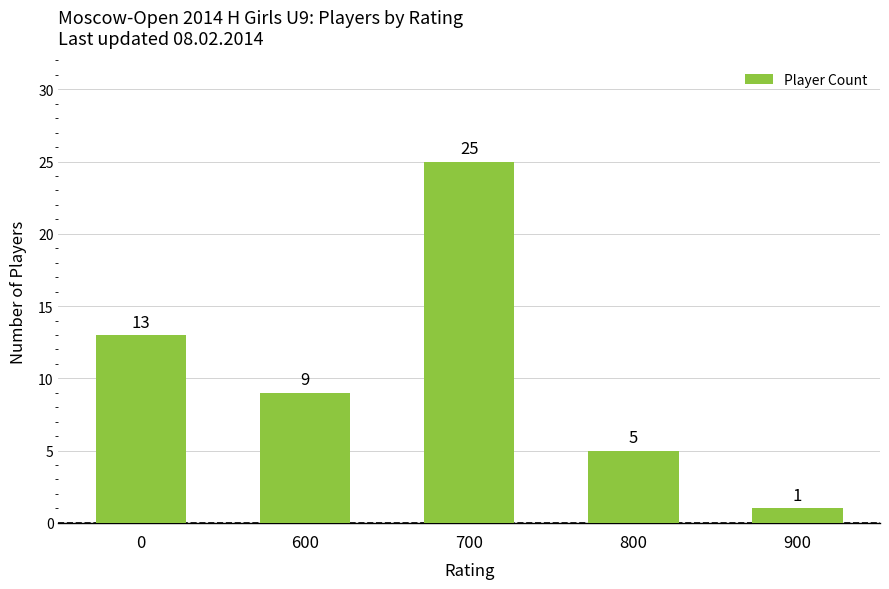

What is the sum of the values at 700 and 600?

34